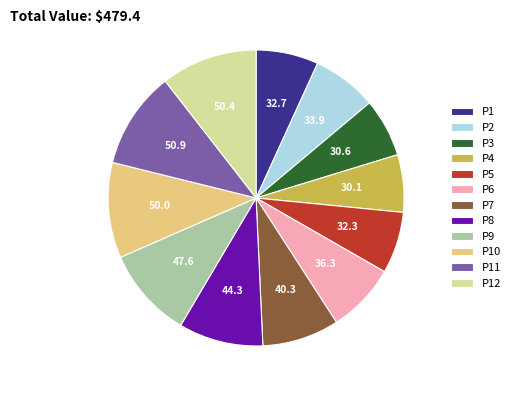

Do P3 and P10 together represent more than half of the pie?

No